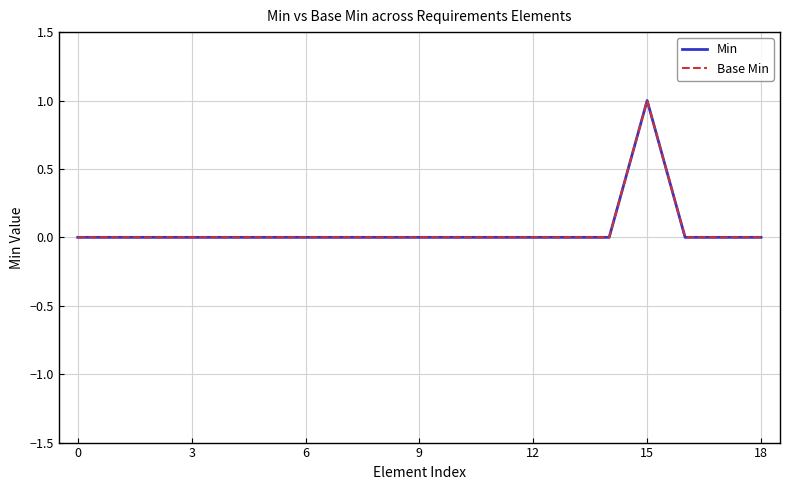

What is the highest value of the Base Min series?

1